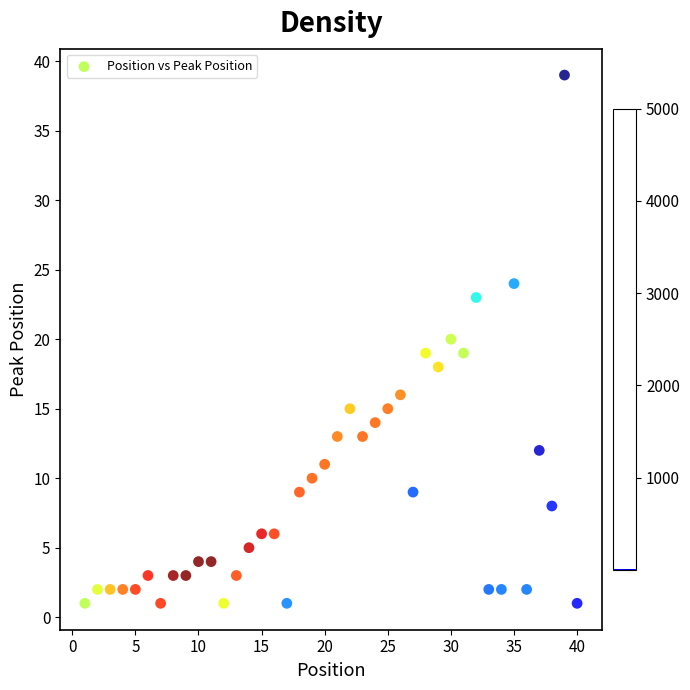

What is the range of X values (max minus min)?

39